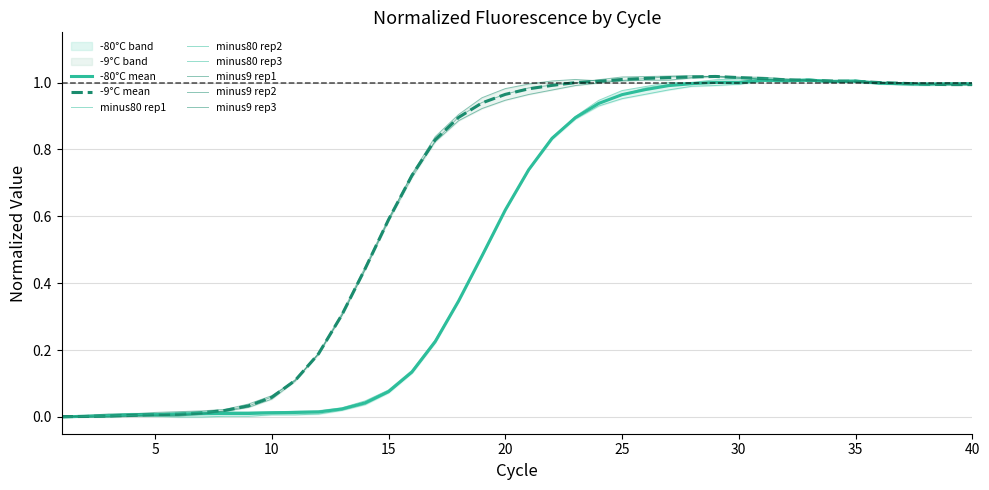

In minus80_rep2, how many points are lower than both neighbors (excluding endpoints)?

2